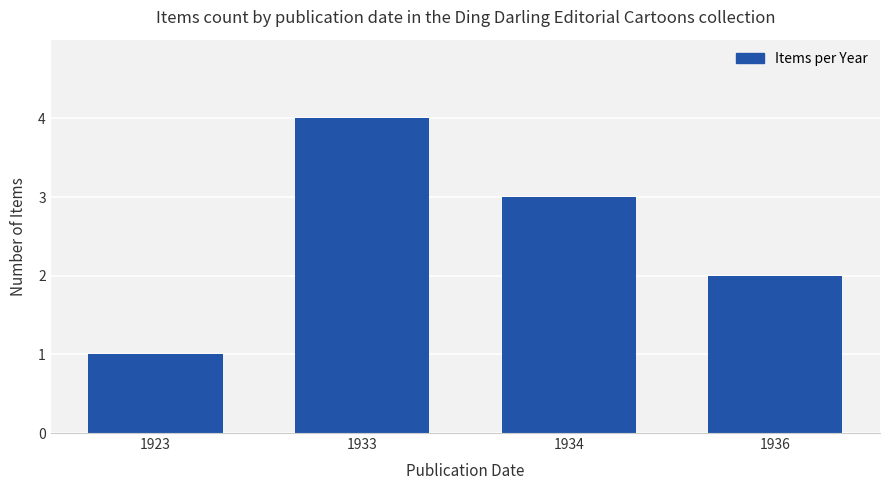

The value at 1923 is 0. True or false?

False